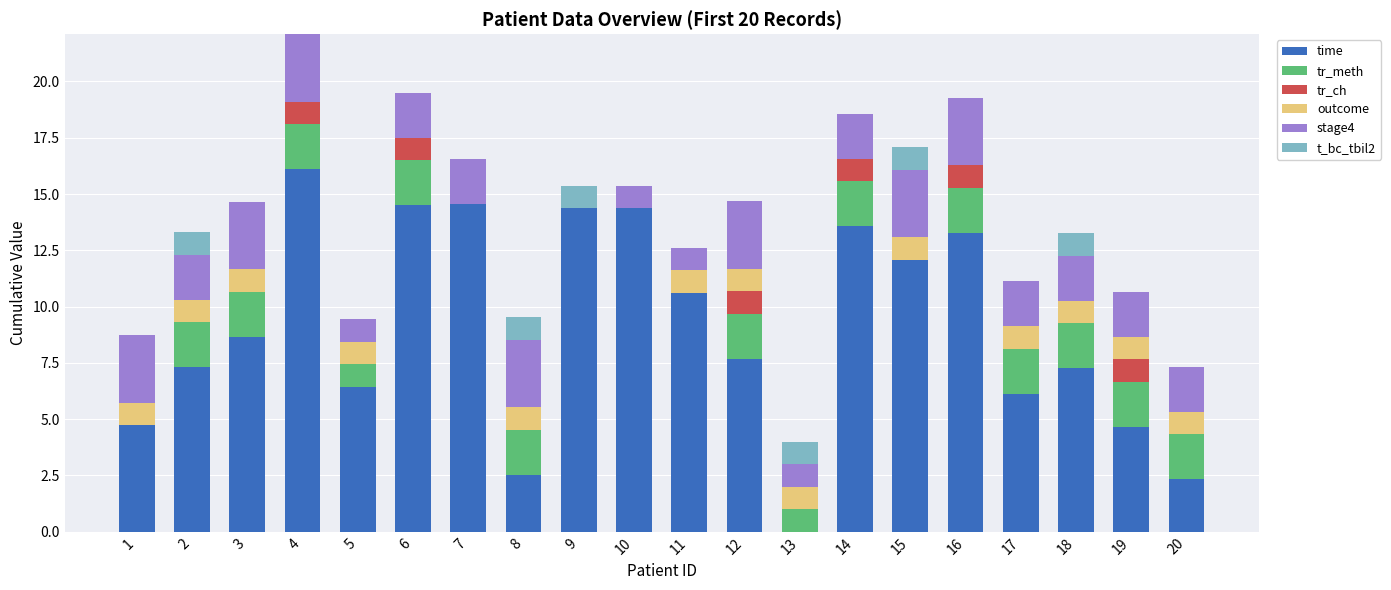

What is the sum of the time values at 17 and 9?

20.5